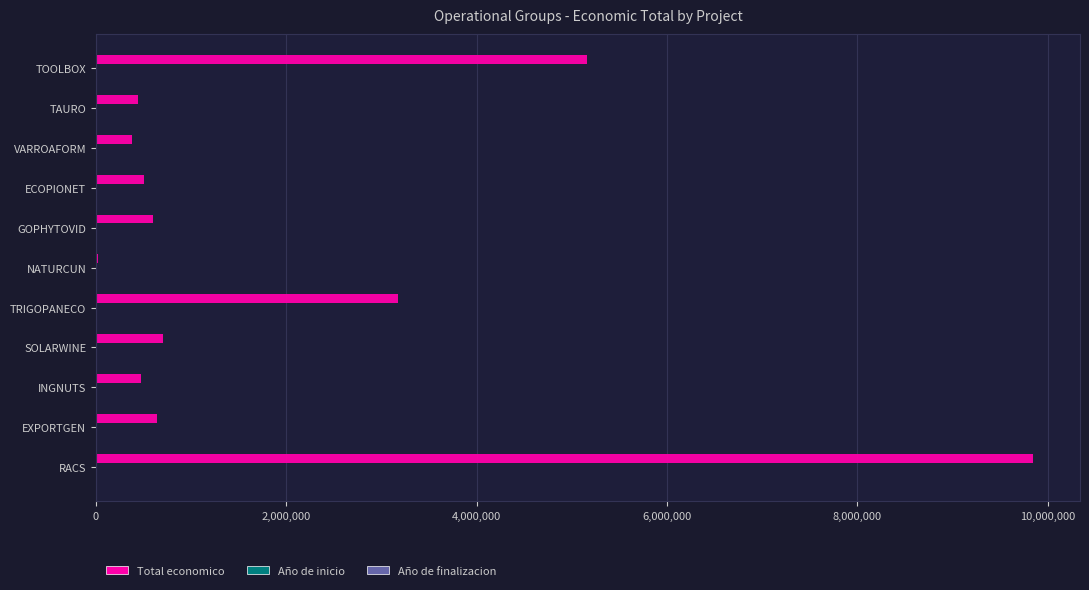

Which series has the largest total across all categories?

Total economico